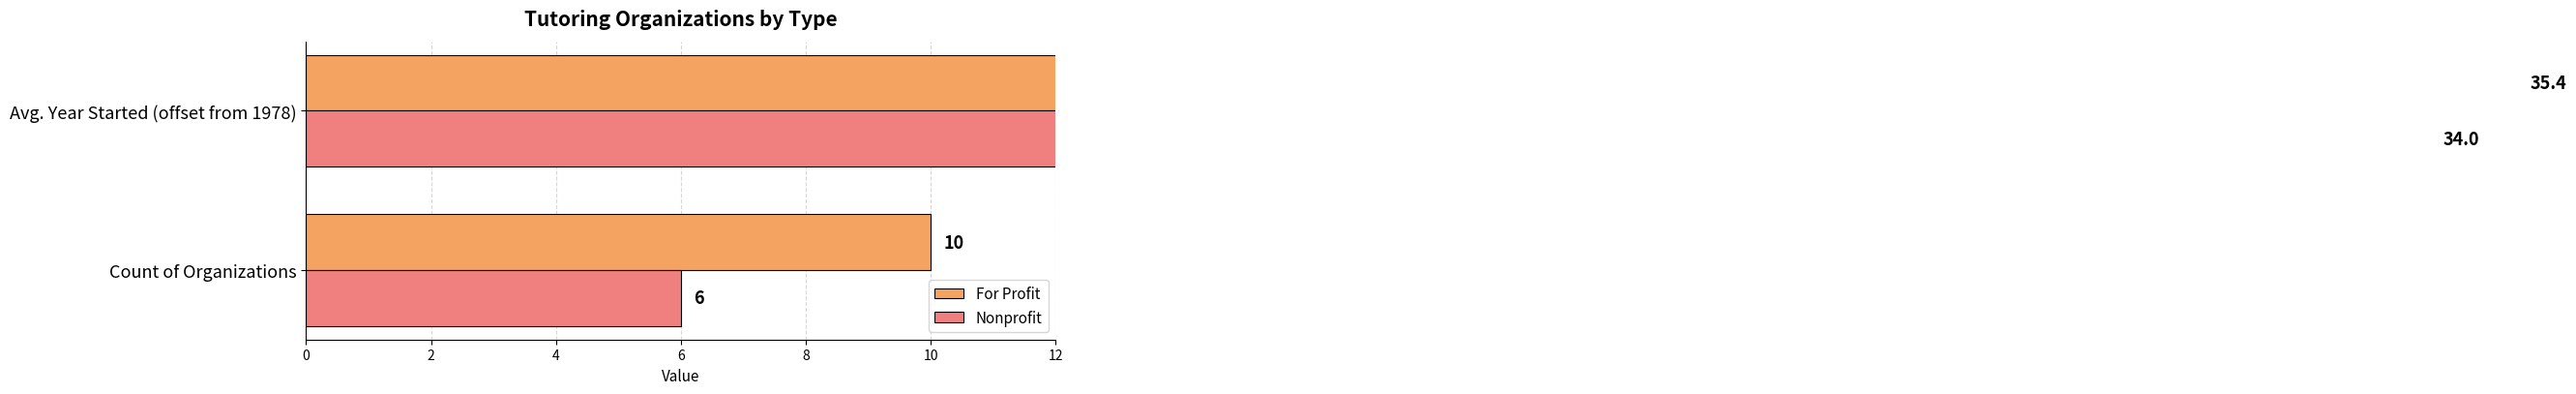

Count the number of categories in the chart.

2